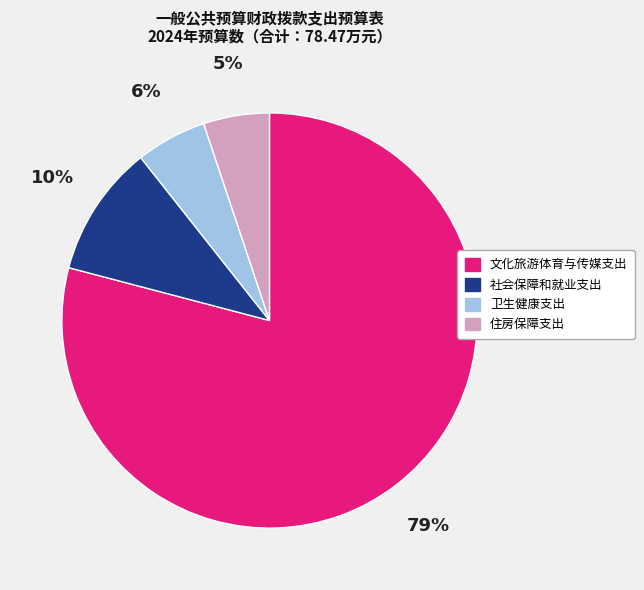

How many segments does this pie chart have?

4